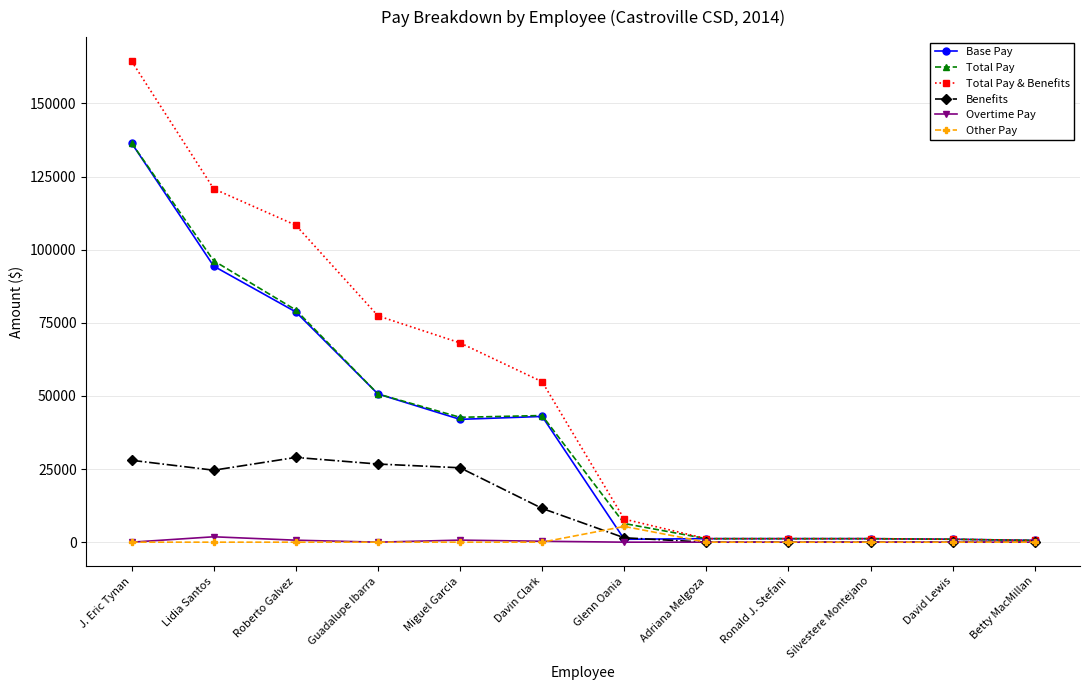

At which label does Base Pay first exceed 41990?

J. Eric Tynan